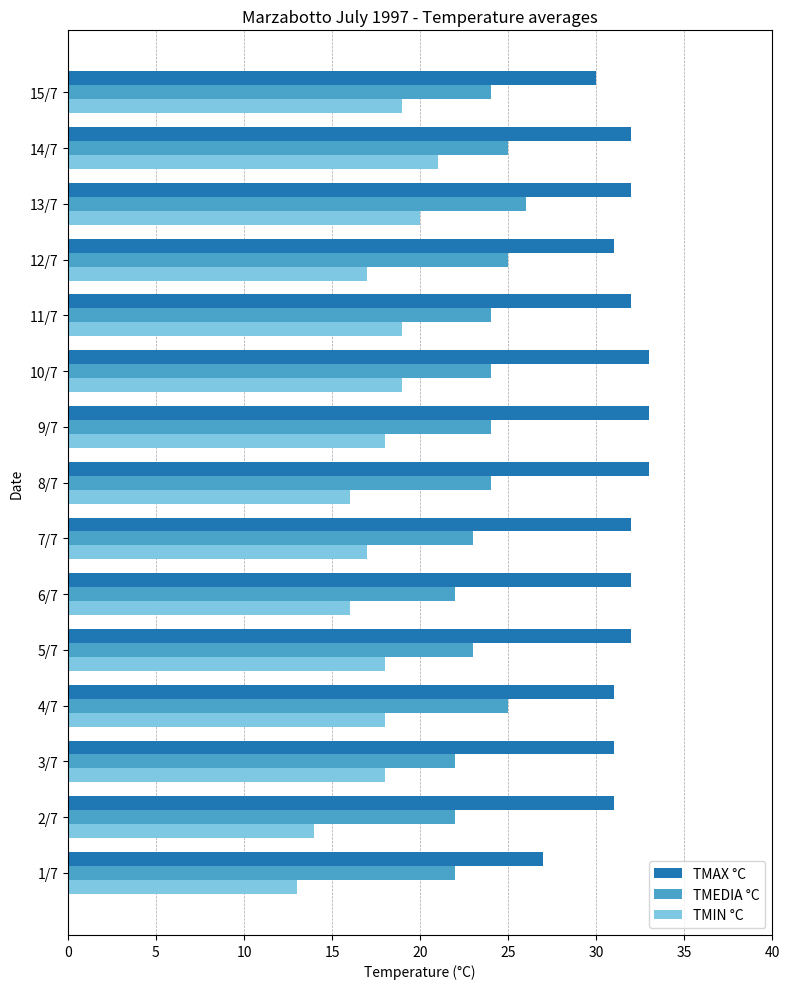

Which series has the widest spread of values?

TMIN °C